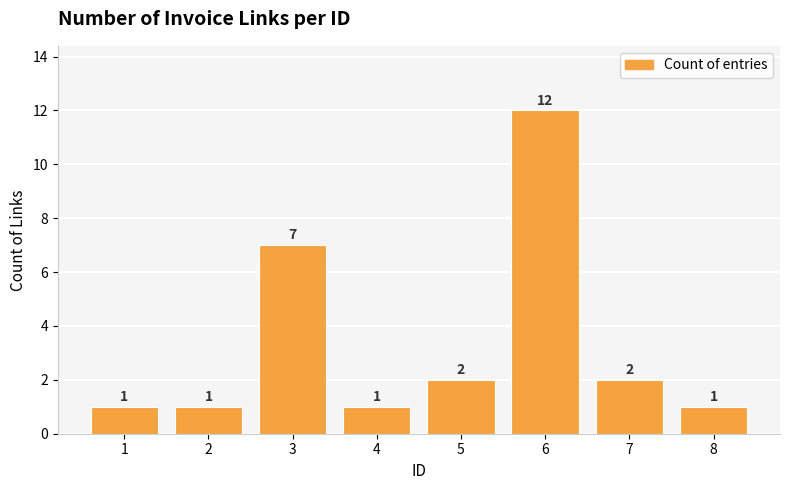

At which category does the chart reach its peak across all series?

6